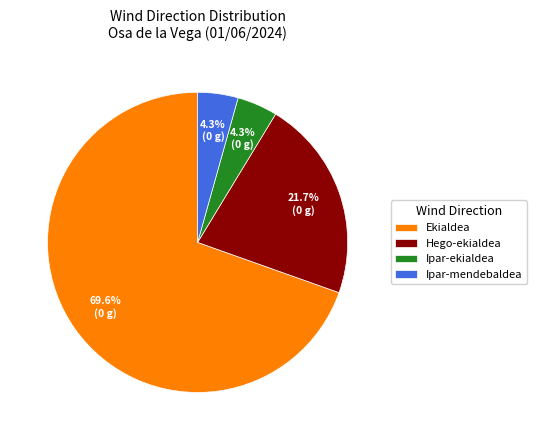

To the nearest percent, what is the average slice percentage?

25%